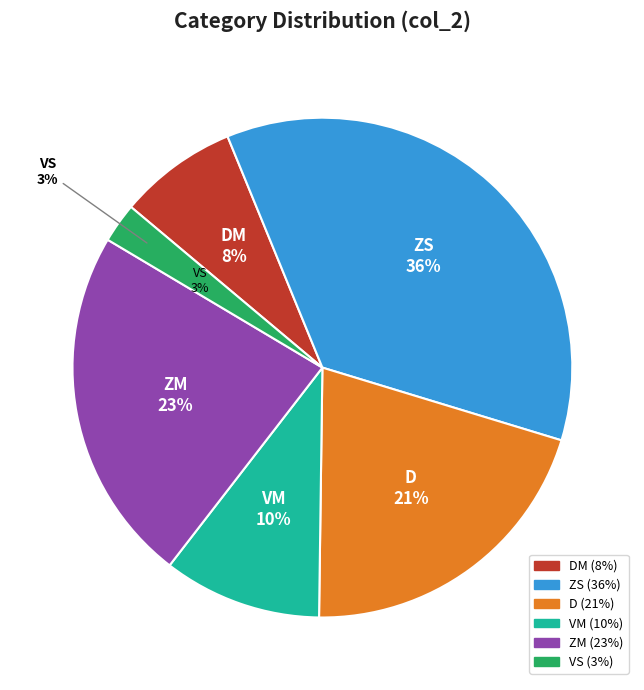

Combined, what portion of the pie is ZS and VM?

46.2%